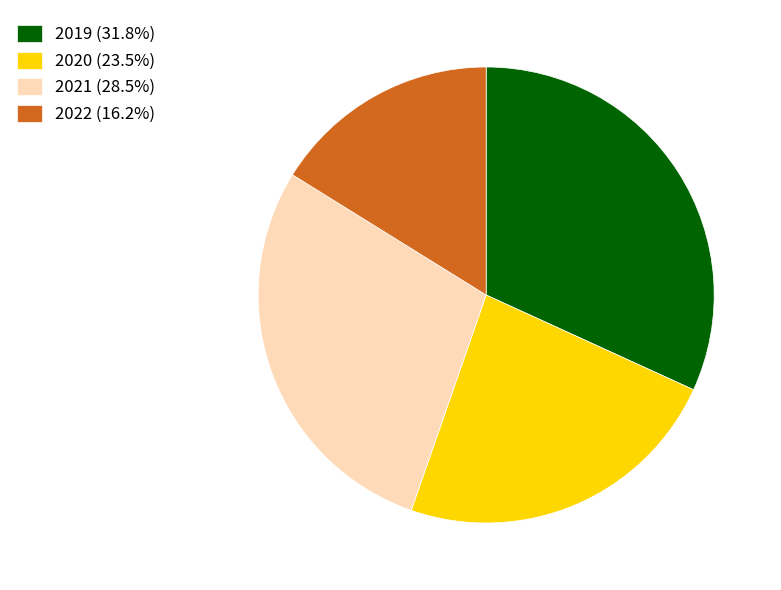

Approximately how many times larger is the value at 2022 compared to 2021?

0.6